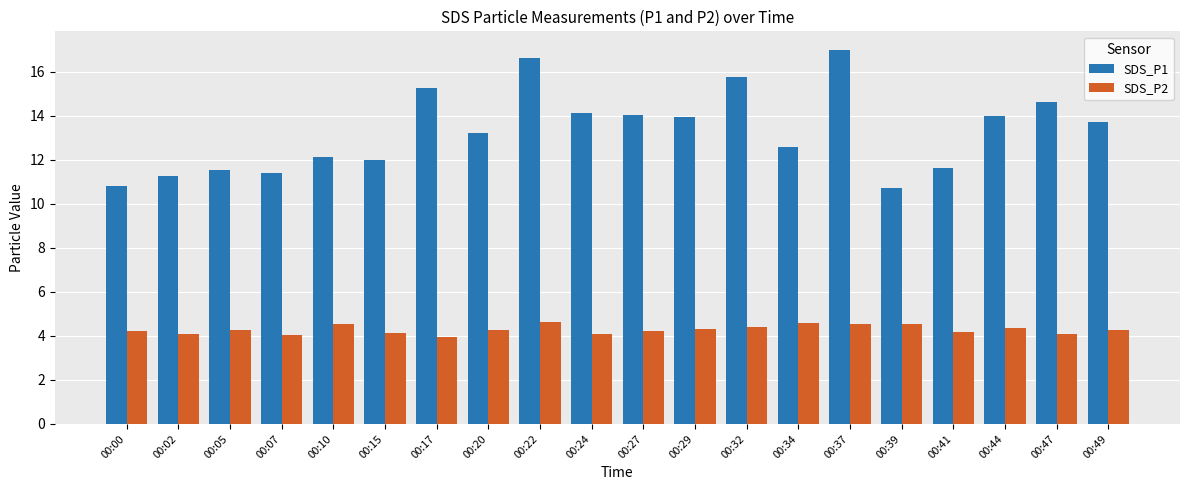

Rank the series by their average value, from highest to lowest.

SDS_P1, SDS_P2